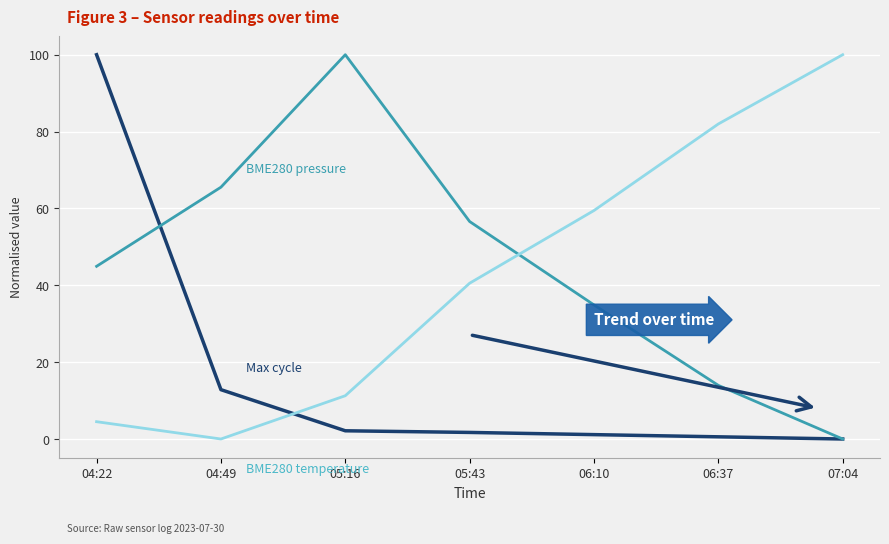

At which category is the sum across all series the highest?

04:22